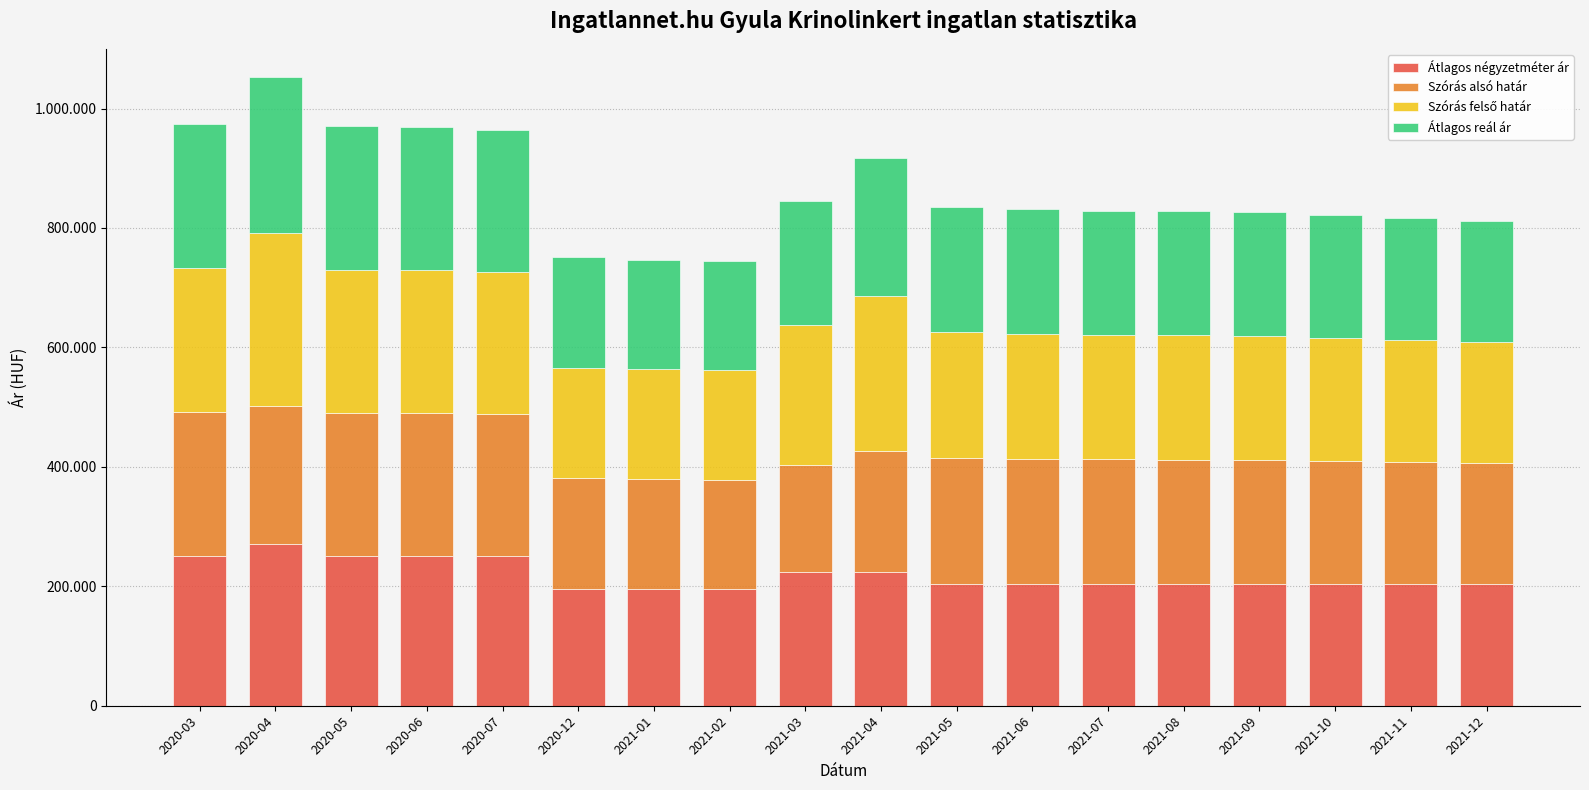

At how many categories does at least one series exceed 250618?

2